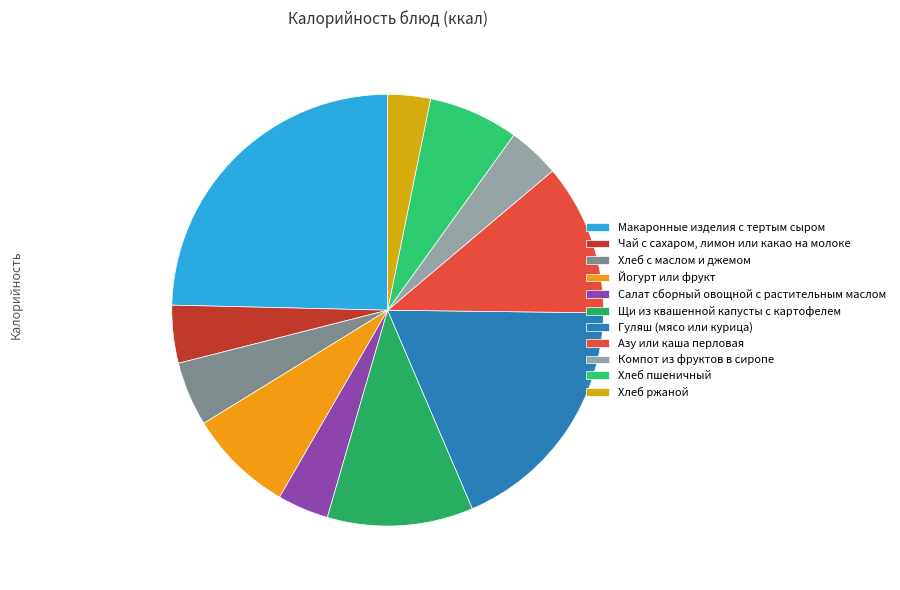

How many segments does this pie chart have?

11